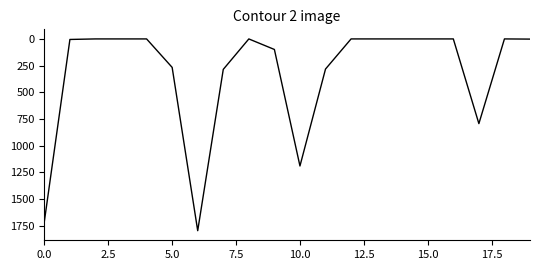

True or false: the data has more than 1 interior local peaks.

True